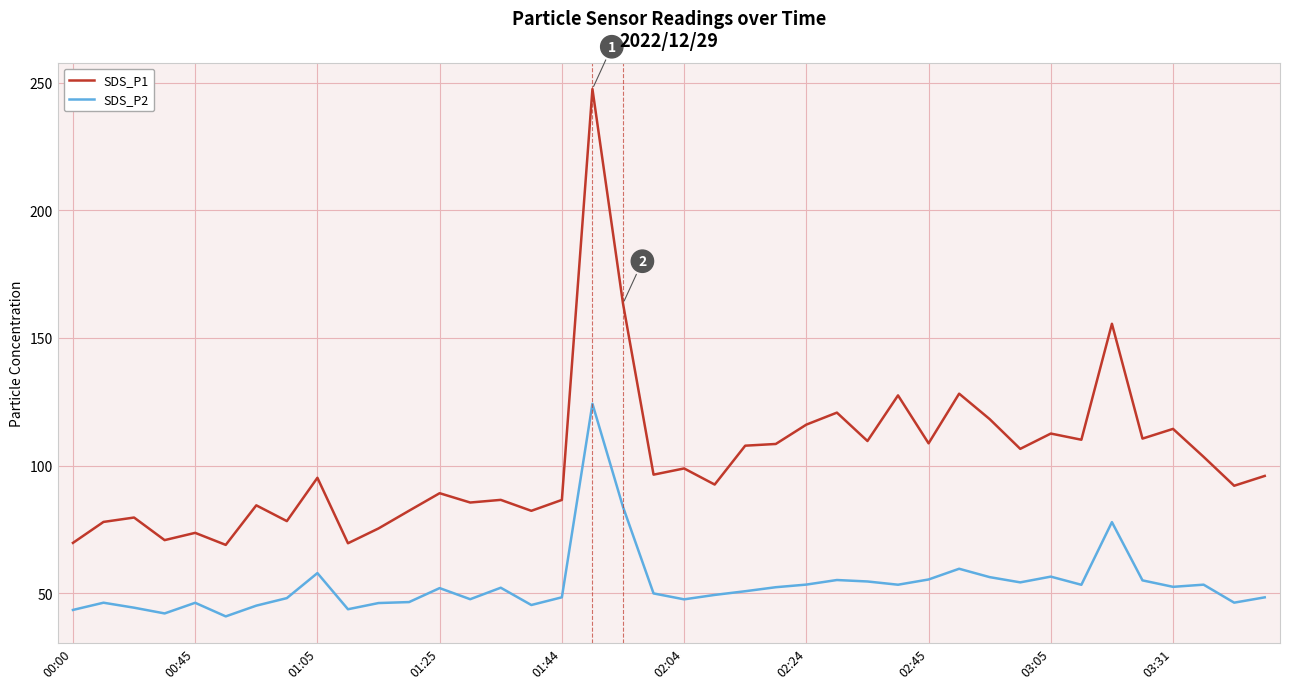

True or false: SDS_P1 and SDS_P2 cross at least once.

False